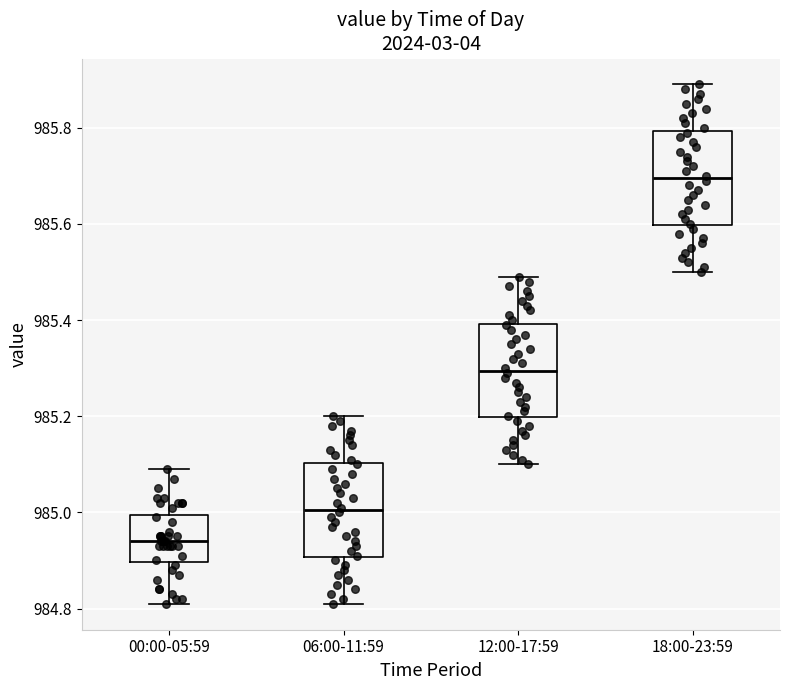

Reading left to right, transcribe this box plot: for each box, give where its median line is, the range the box spans, and where its two whiskers end, as read against the y-axis. The values are not printed on the chart, so give them approximately, as read against the axis.

00:00-05:59: median 984.94, box 984.90 to 985.00, whiskers 984.82 to 985.10
06:00-11:59: median 985.00, box 984.90 to 985.10, whiskers 984.82 to 985.20
12:00-17:59: median 985.30, box 985.20 to 985.40, whiskers 985.10 to 985.50
18:00-23:59: median 985.70, box 985.60 to 985.80, whiskers 985.50 to 985.90